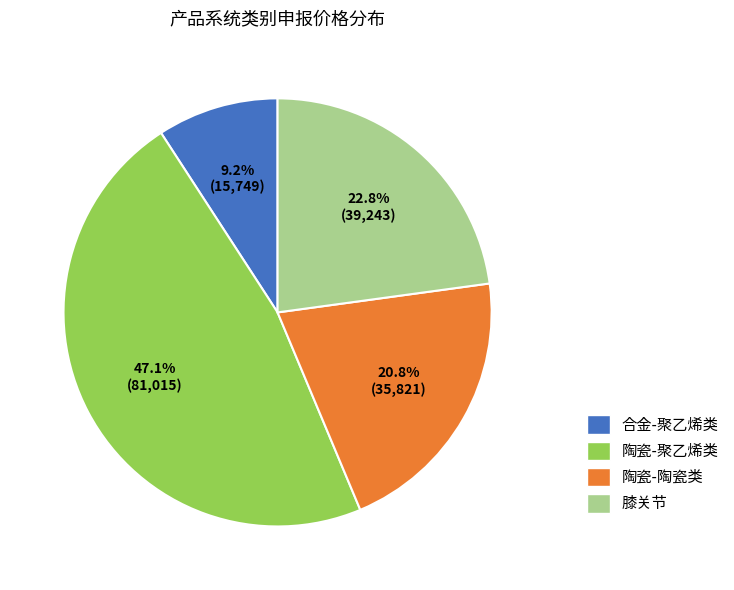

What portion of the pie excludes 陶瓷-聚乙烯类?

52.9%